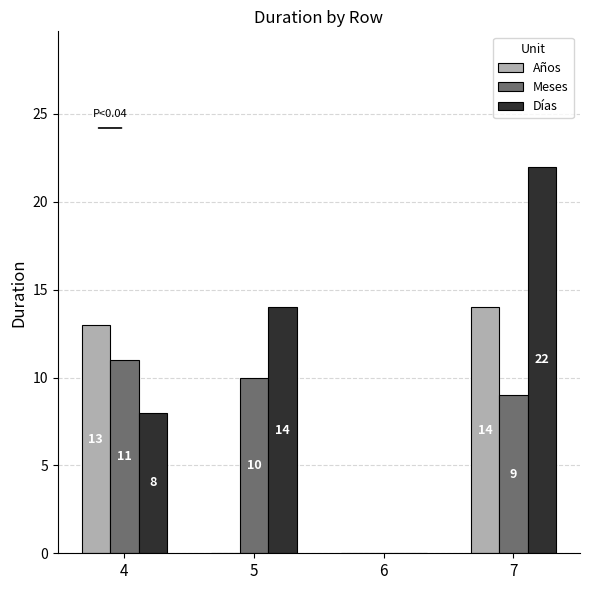

At which label is Años closest to 7?

4